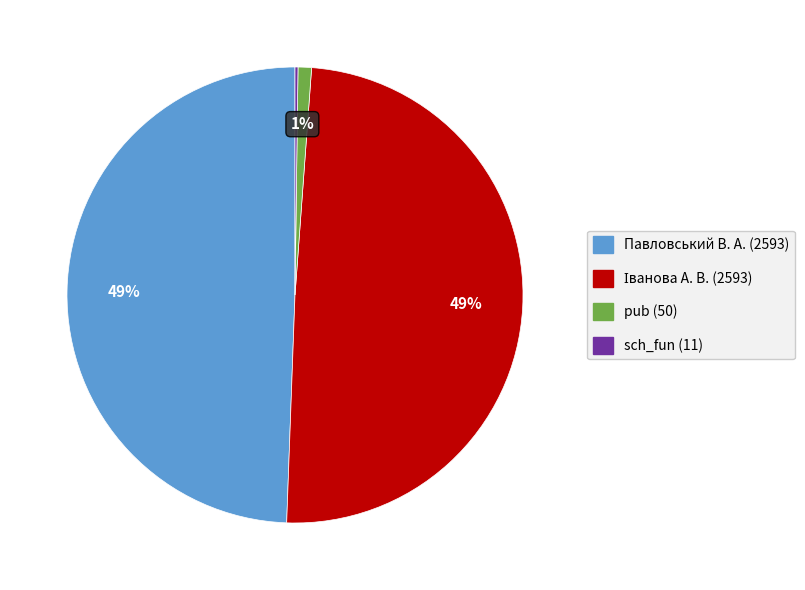

True or false: Павловський В. А. accounts for 49% of the total.

True